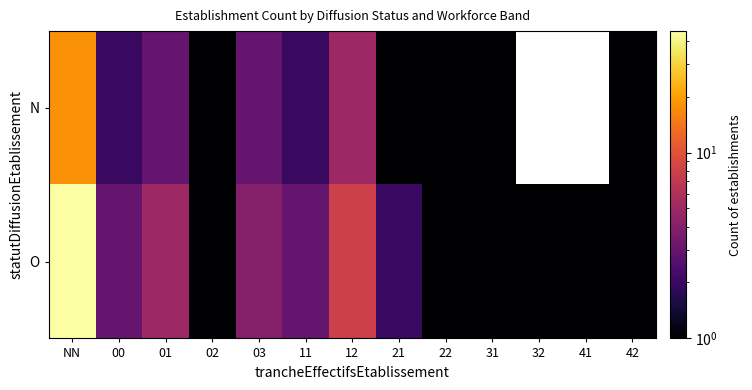

Rank the series at NN from highest to lowest value.

O, N